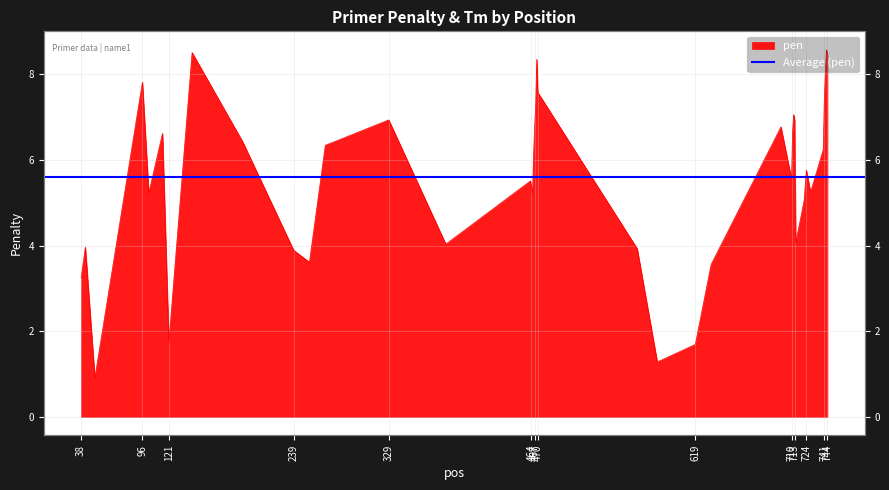

What is the smallest value displayed?

0.9